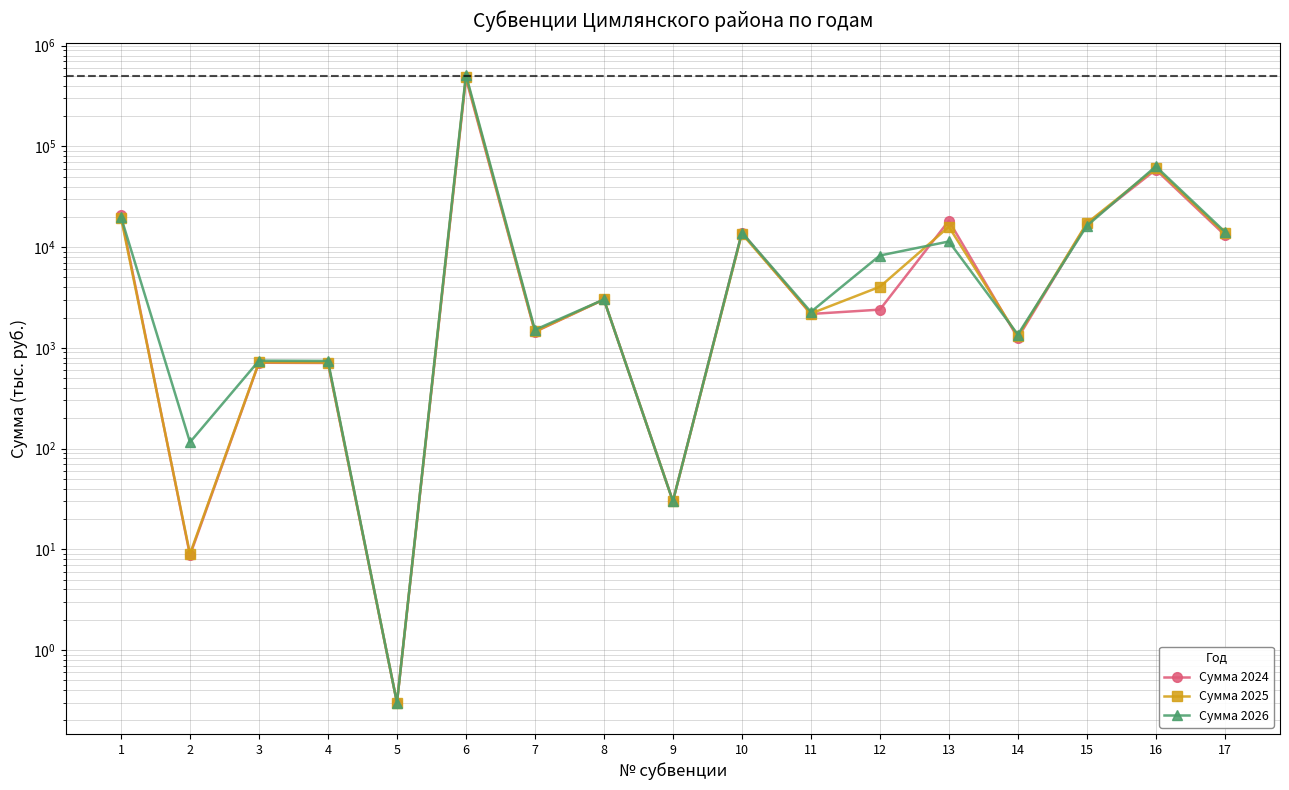

How many lines are shown in the chart?

3